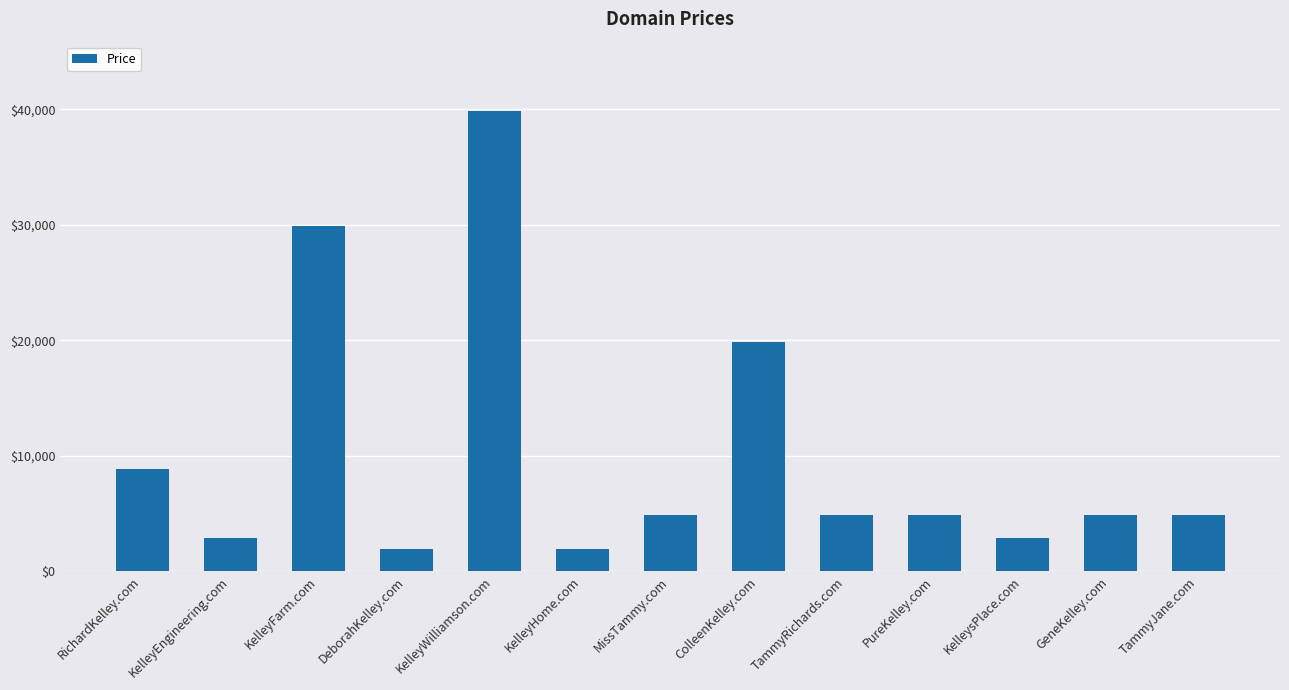

How many distinct data groups are displayed?

1